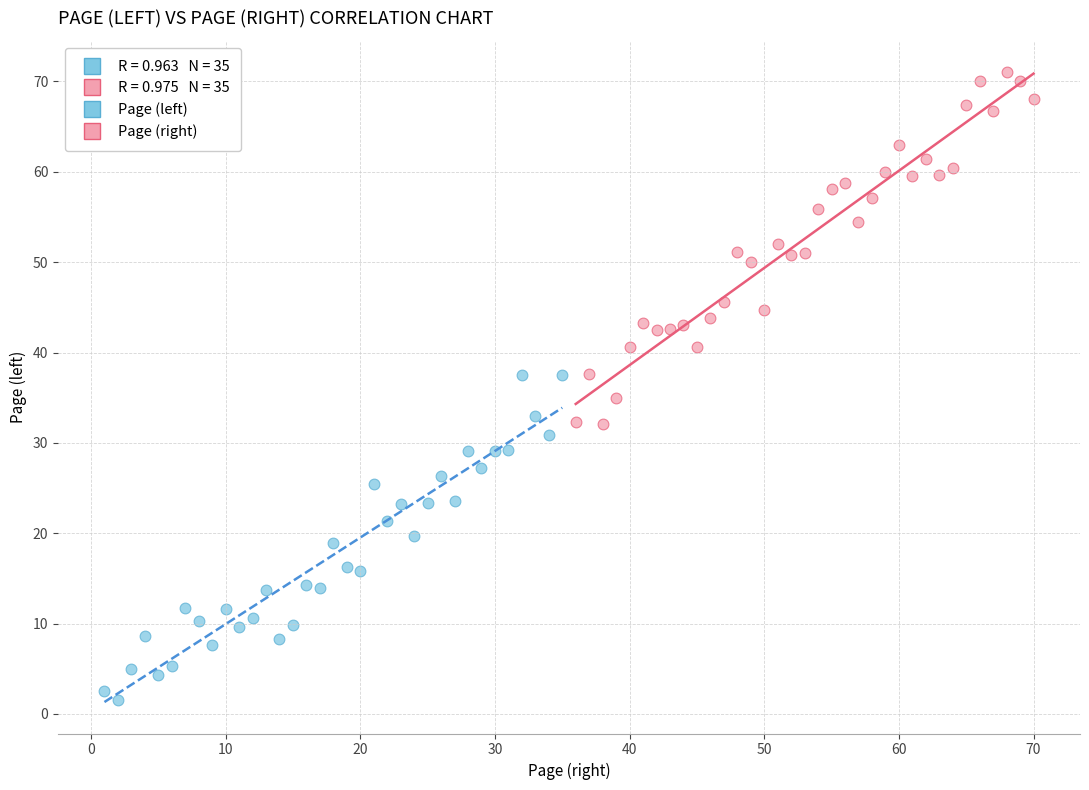

Which series contains the lowest Y value?

Page (left)